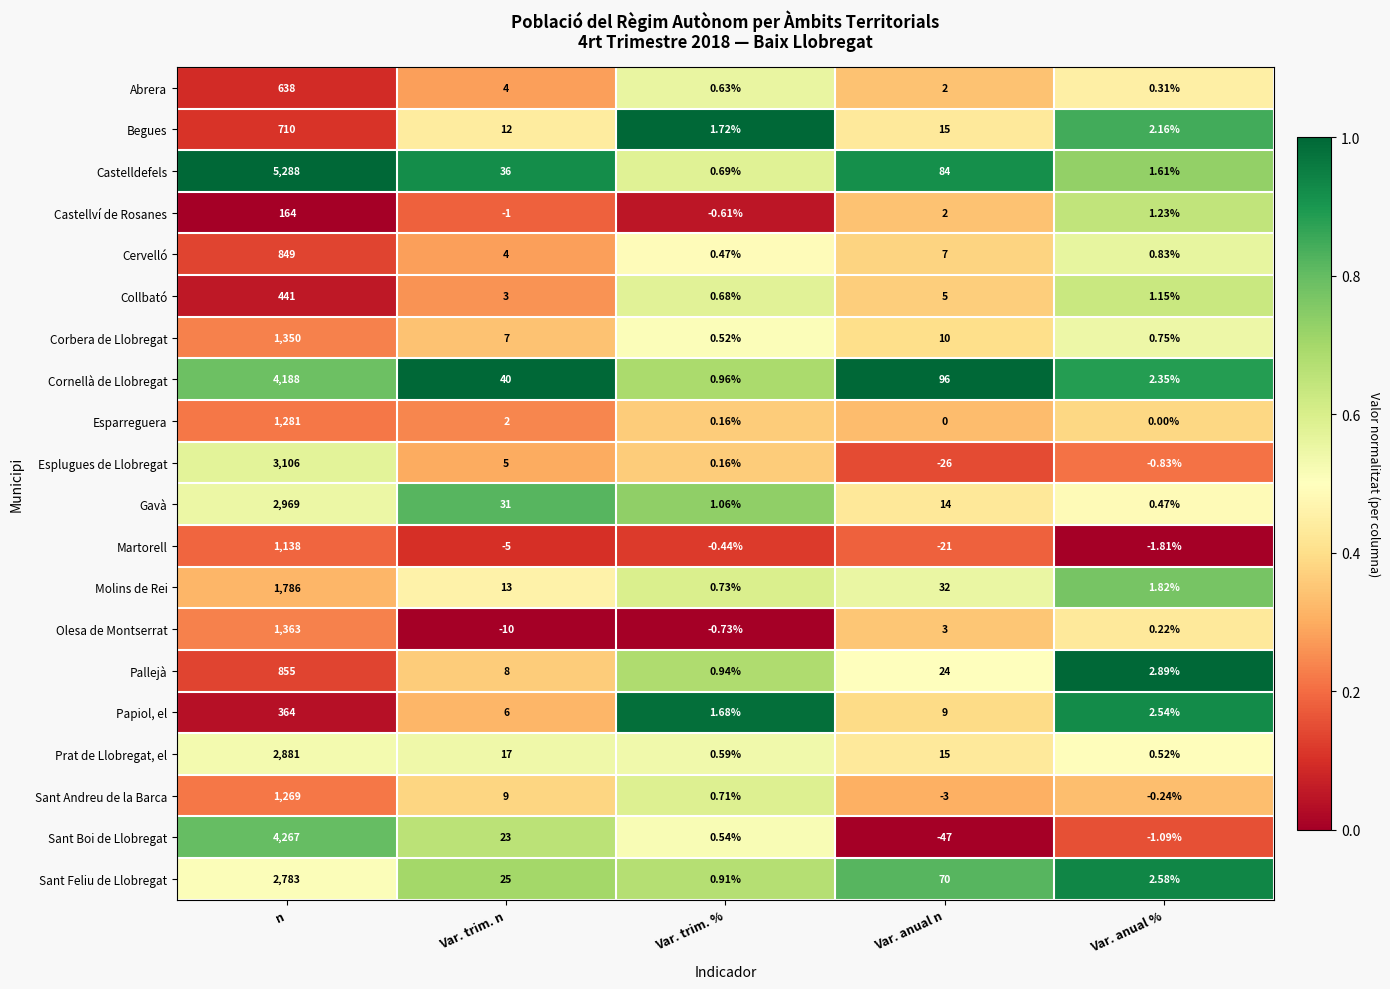

Which category has the highest value across all series?

n